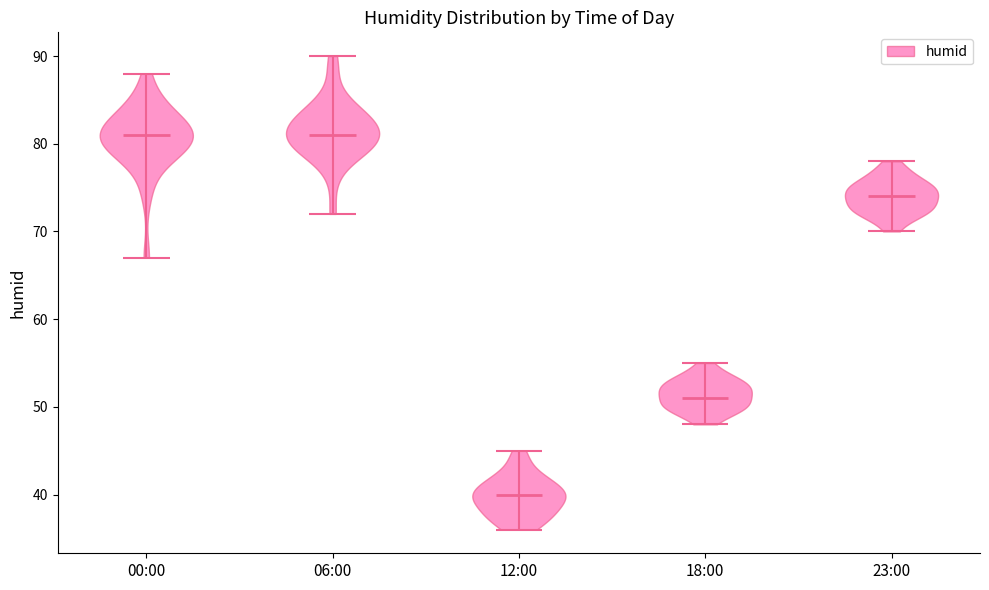

Reading left to right, read every violin against the y-axis: where its median line is, and the lowest and highest points it reaches. The values are not printed on the chart, so give them approximately, as read against the axis.

00:00: median line 81, lowest point 67, highest point 88
06:00: median line 81, lowest point 72, highest point 90
12:00: median line 40, lowest point 36, highest point 45
18:00: median line 51, lowest point 48, highest point 55
23:00: median line 74, lowest point 70, highest point 78